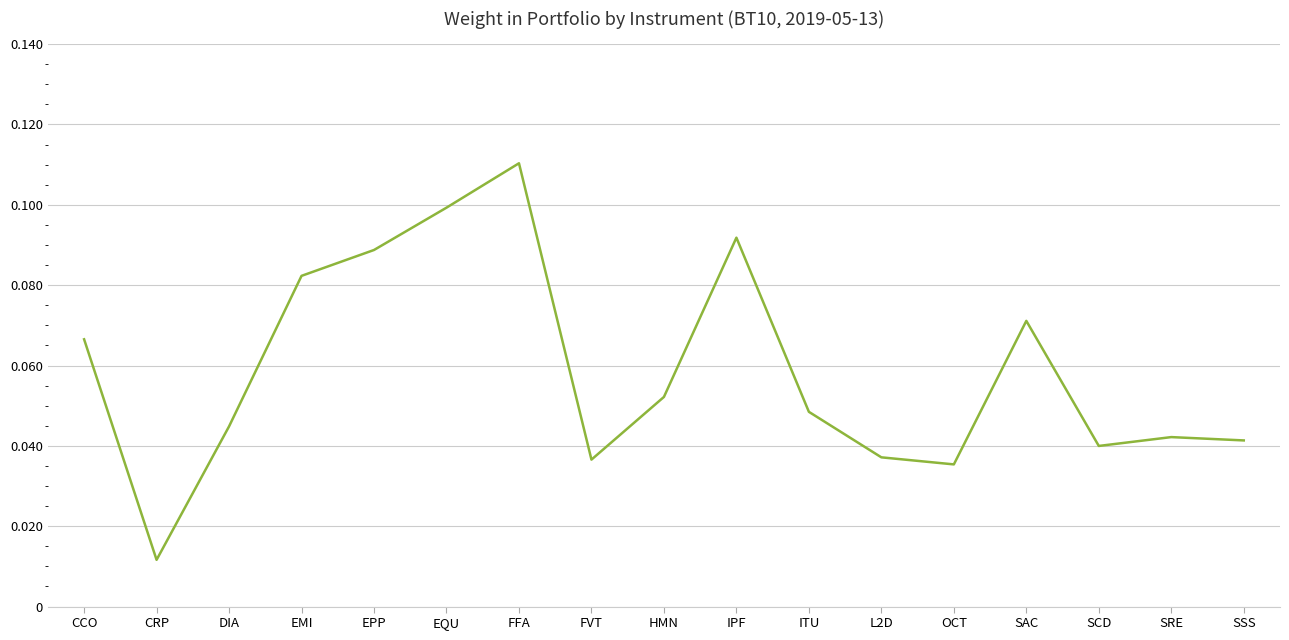

True or false: the data shows 0.0 at CCO.

False